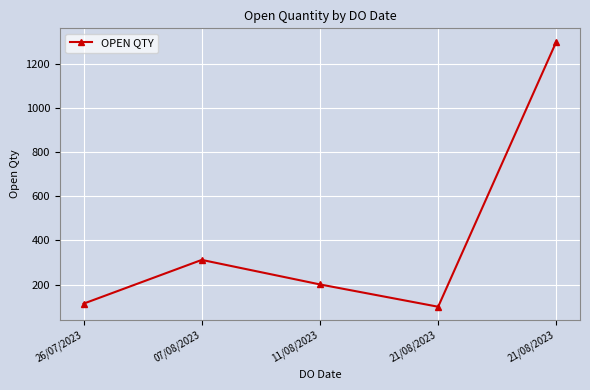

Is this an area chart (filled region under the line)?

No